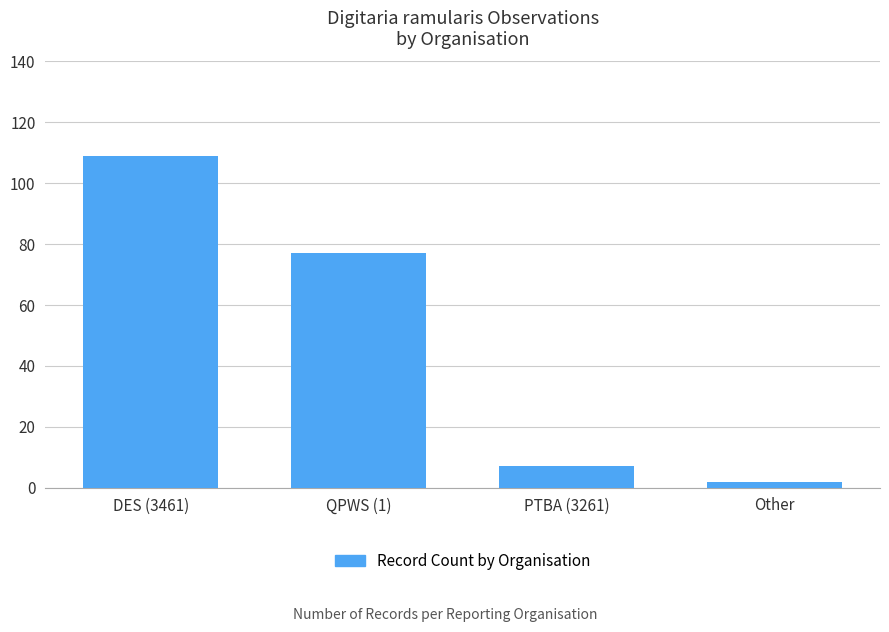

What is the value of the 1st bar from the left?

109